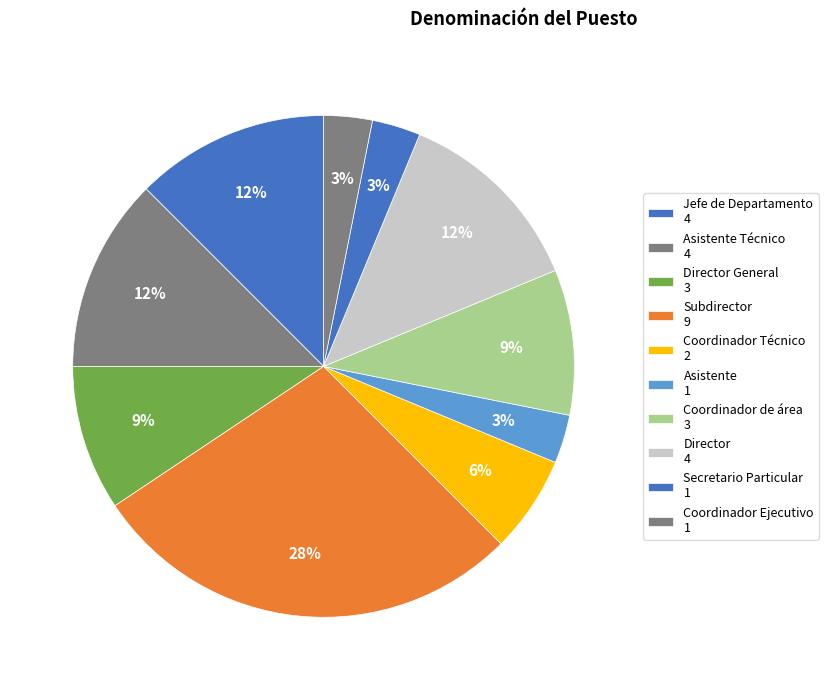

How many slices are in this pie chart?

10